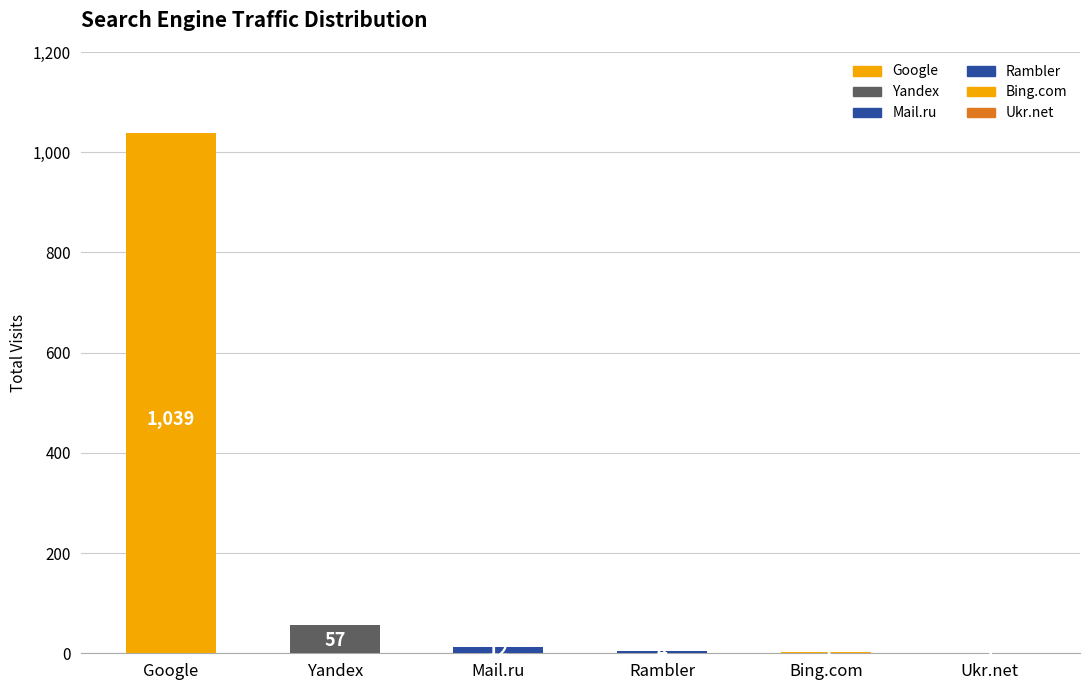

What is the sum of the values at Bing.com and Mail.ru?

15